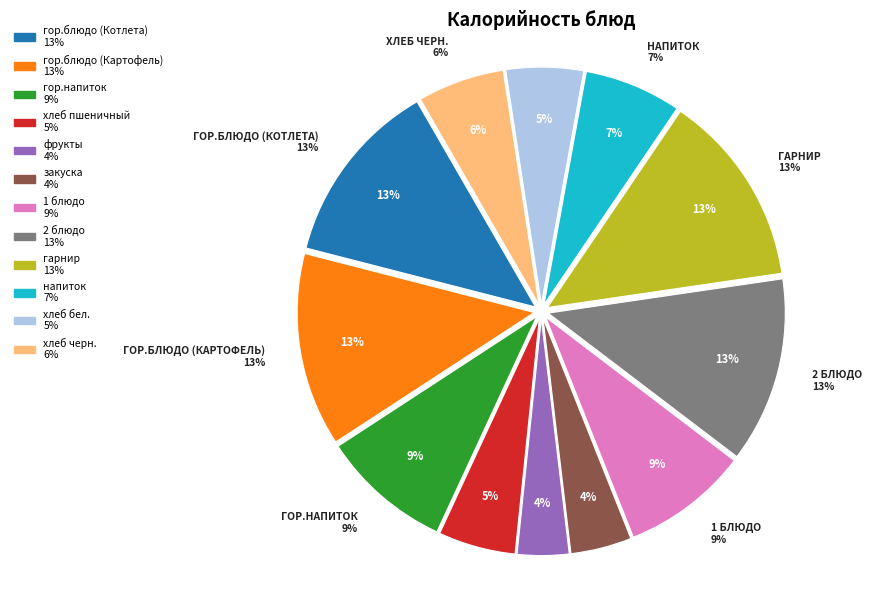

How many slices are in this pie chart?

12